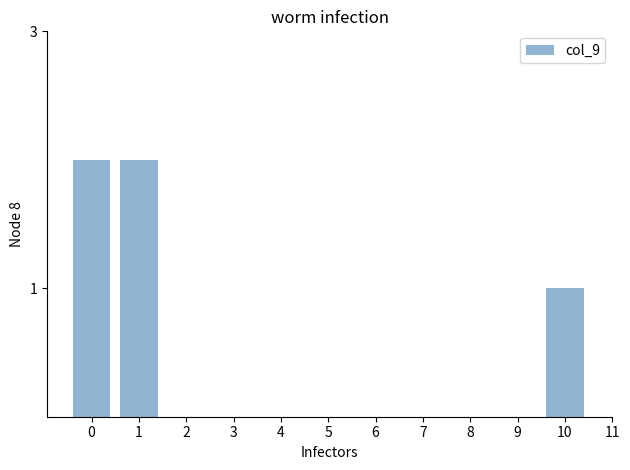

Reading right to left, what are all the values shown in this chart?

10=1	9=0	8=0	7=0	6=0	5=0	4=0	3=0	2=0	1=2	0=2